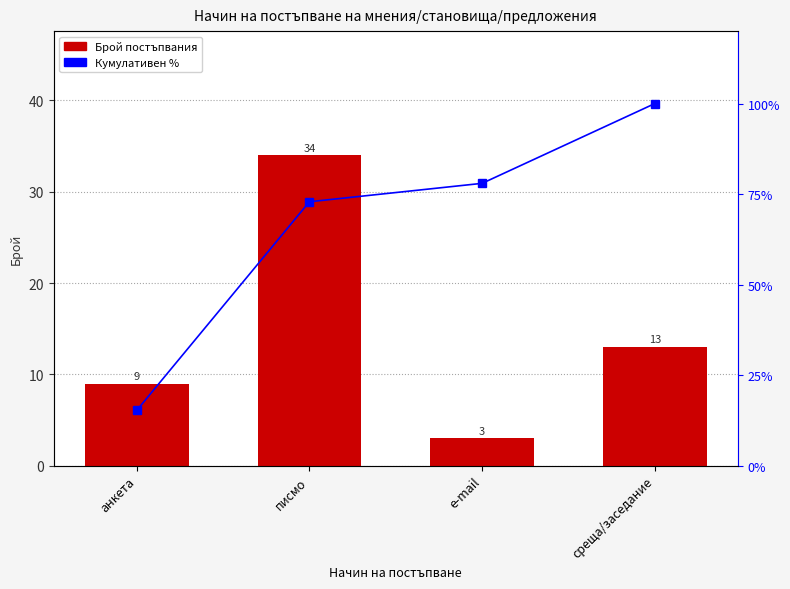

Read the Брой постъпвания value at писмо.

34.0